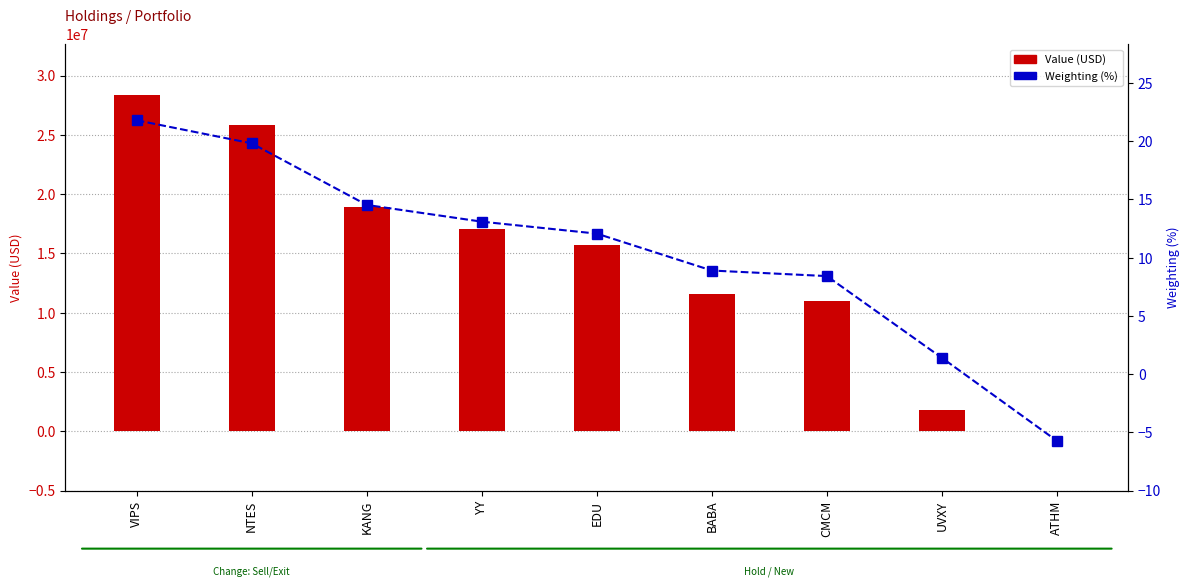

What is the value of the Weighting (%) bar at the 8th from the left?

1.4